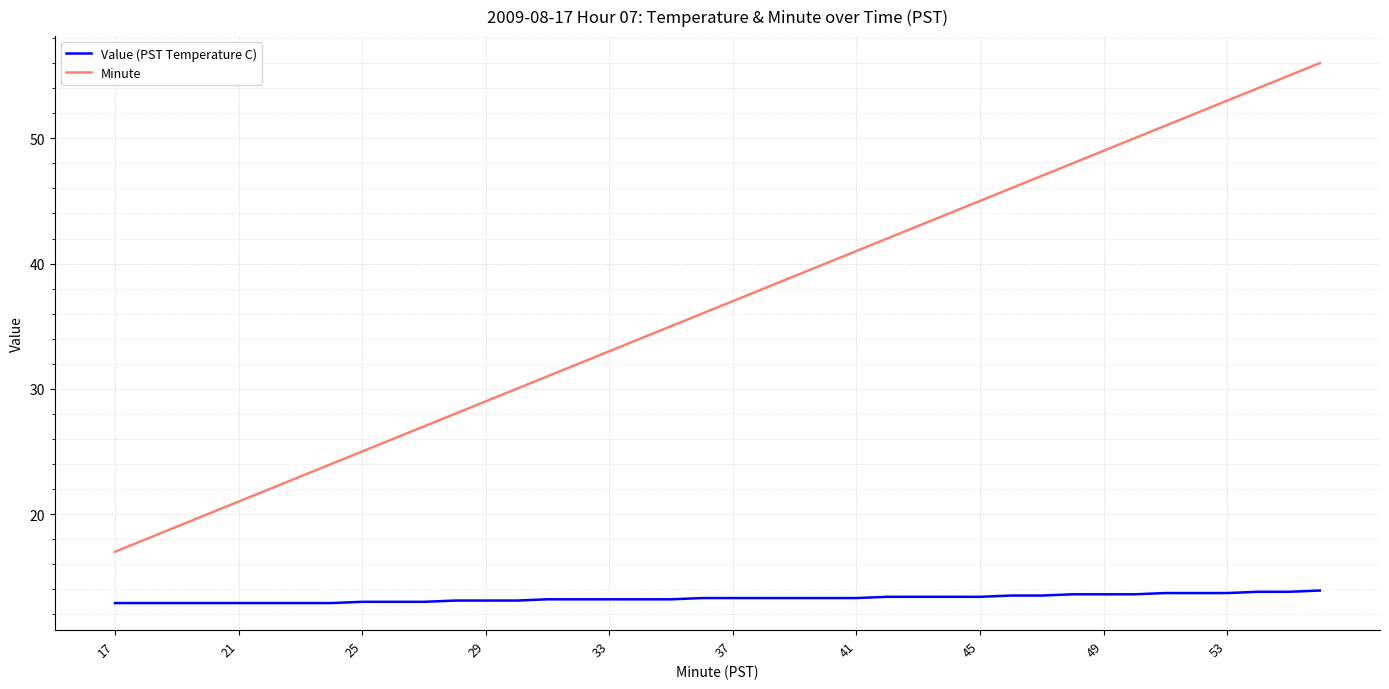

True or false: Value (PST Temperature C) and Minute intersect in this chart.

False